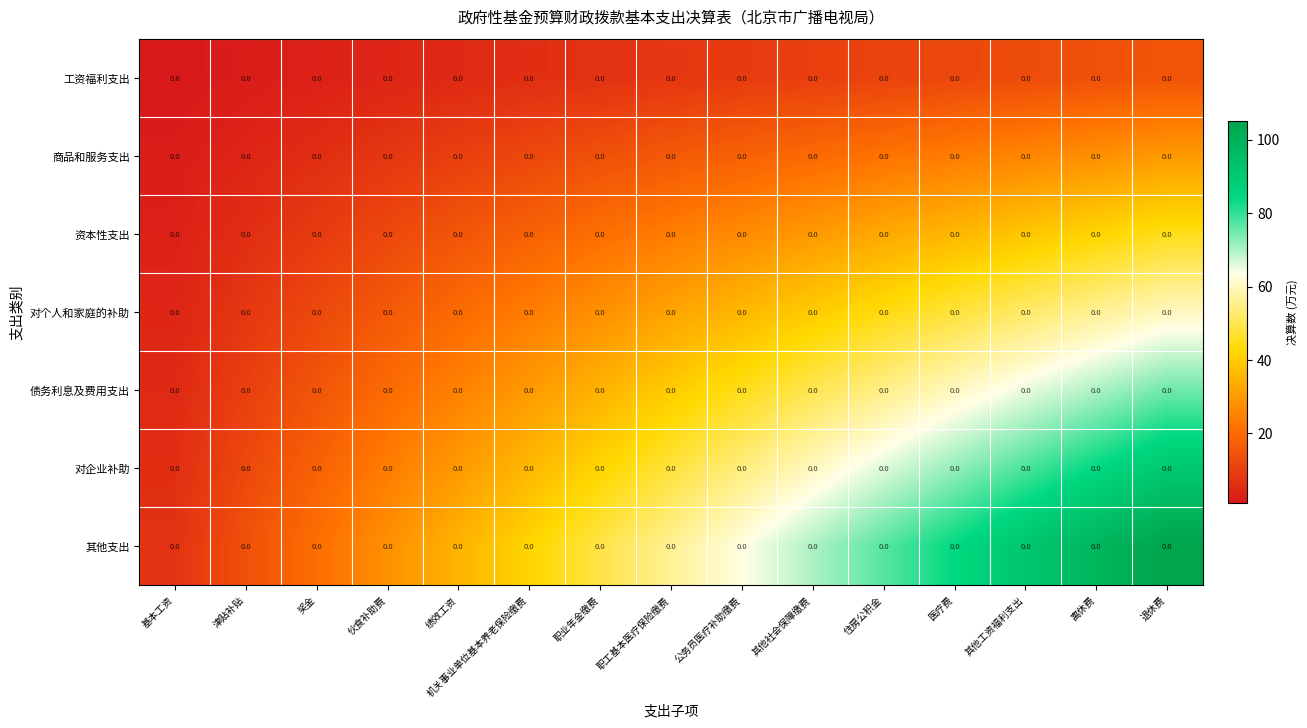

Reading right to left, extract all data points from this chart.

工资福利支出: 退休费=0	离休费=0	其他工资福利支出=0	医疗费=0	住房公积金=0	其他社会保障缴费=0	公务员医疗补助缴费=0	职工基本医疗保险缴费=0	职业年金缴费=0	机关事业单位基本养老保险缴费=0	绩效工资=0	伙食补助费=0	奖金=0	津贴补贴=0	基本工资=0
商品和服务支出: 退休费=0	离休费=0	其他工资福利支出=0	医疗费=0	住房公积金=0	其他社会保障缴费=0	公务员医疗补助缴费=0	职工基本医疗保险缴费=0	职业年金缴费=0	机关事业单位基本养老保险缴费=0	绩效工资=0	伙食补助费=0	奖金=0	津贴补贴=0	基本工资=0
资本性支出: 退休费=0	离休费=0	其他工资福利支出=0	医疗费=0	住房公积金=0	其他社会保障缴费=0	公务员医疗补助缴费=0	职工基本医疗保险缴费=0	职业年金缴费=0	机关事业单位基本养老保险缴费=0	绩效工资=0	伙食补助费=0	奖金=0	津贴补贴=0	基本工资=0
对个人和家庭的补助: 退休费=0	离休费=0	其他工资福利支出=0	医疗费=0	住房公积金=0	其他社会保障缴费=0	公务员医疗补助缴费=0	职工基本医疗保险缴费=0	职业年金缴费=0	机关事业单位基本养老保险缴费=0	绩效工资=0	伙食补助费=0	奖金=0	津贴补贴=0	基本工资=0
债务利息及费用支出: 退休费=0	离休费=0	其他工资福利支出=0	医疗费=0	住房公积金=0	其他社会保障缴费=0	公务员医疗补助缴费=0	职工基本医疗保险缴费=0	职业年金缴费=0	机关事业单位基本养老保险缴费=0	绩效工资=0	伙食补助费=0	奖金=0	津贴补贴=0	基本工资=0
对企业补助: 退休费=0	离休费=0	其他工资福利支出=0	医疗费=0	住房公积金=0	其他社会保障缴费=0	公务员医疗补助缴费=0	职工基本医疗保险缴费=0	职业年金缴费=0	机关事业单位基本养老保险缴费=0	绩效工资=0	伙食补助费=0	奖金=0	津贴补贴=0	基本工资=0
其他支出: 退休费=0	离休费=0	其他工资福利支出=0	医疗费=0	住房公积金=0	其他社会保障缴费=0	公务员医疗补助缴费=0	职工基本医疗保险缴费=0	职业年金缴费=0	机关事业单位基本养老保险缴费=0	绩效工资=0	伙食补助费=0	奖金=0	津贴补贴=0	基本工资=0